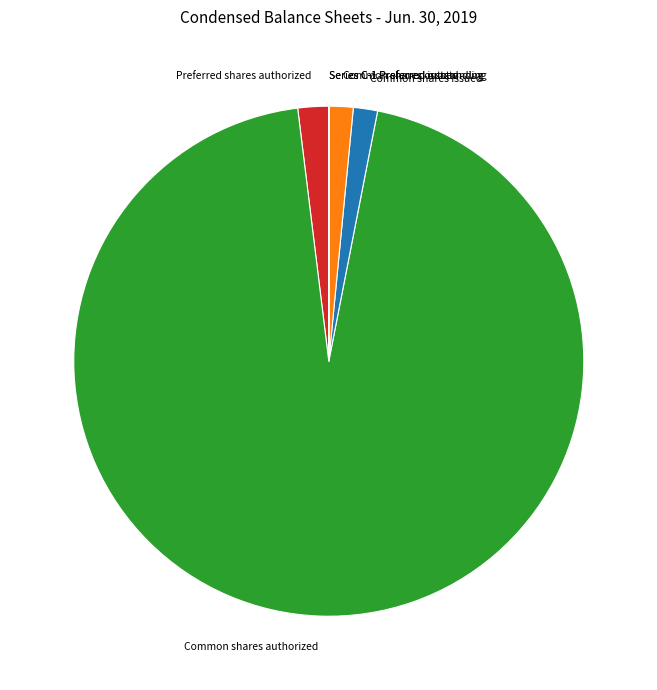

Combined, do Common shares outstanding and Preferred shares authorized account for over 50%?

No